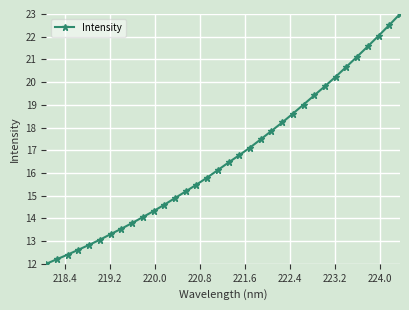

Reading left to right, extract all data points from this chart.

12.0	12.2	12.4	12.6	12.8	13.1	13.3	13.5	13.8	14.1	14.3	14.6	14.9	15.2	15.5	15.8	16.1	16.5	16.8	17.1	17.5	17.9	18.2	18.6	19.0	19.4	19.8	20.2	20.7	21.1	21.6	22.0	22.5	23.0